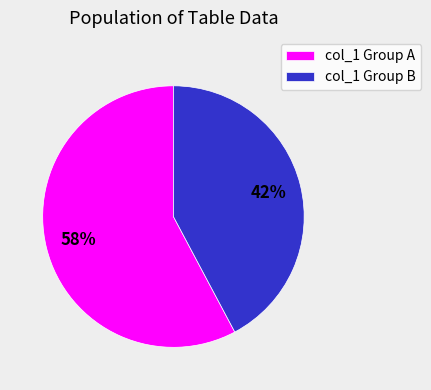

Is there any slice that represents more than half of the pie?

Yes